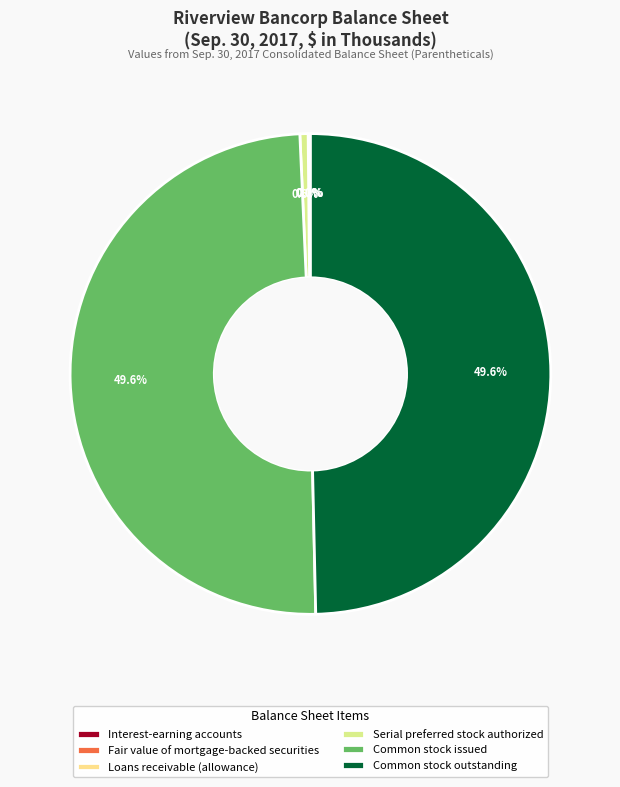

What is the smallest slice in the pie chart?

Fair value of mortgage-backed securities